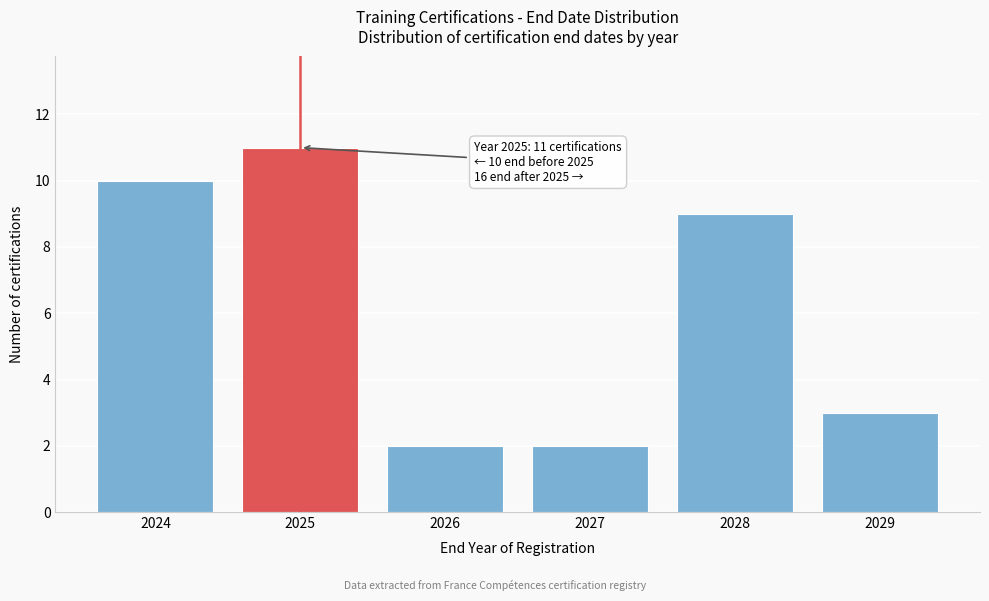

Reading left to right, extract all data points from this chart.

10	11	2	2	9	3